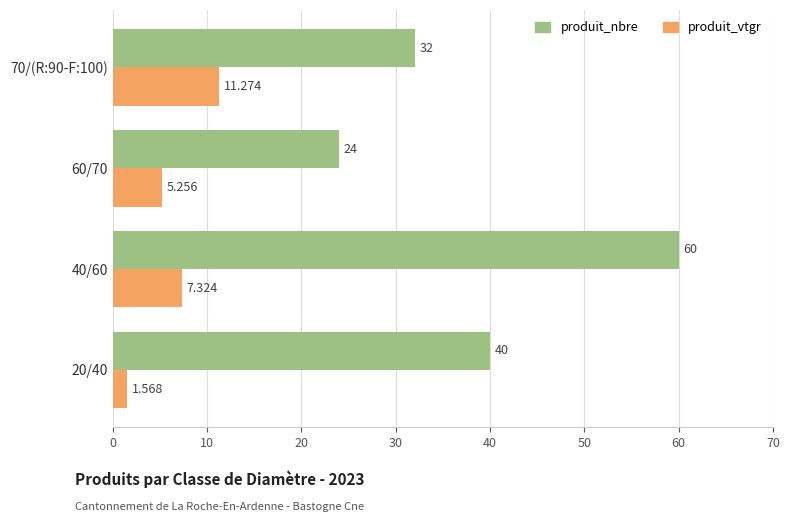

Between 40/60 and 70/(R:90-F:100), which series saw the biggest shift?

produit_nbre